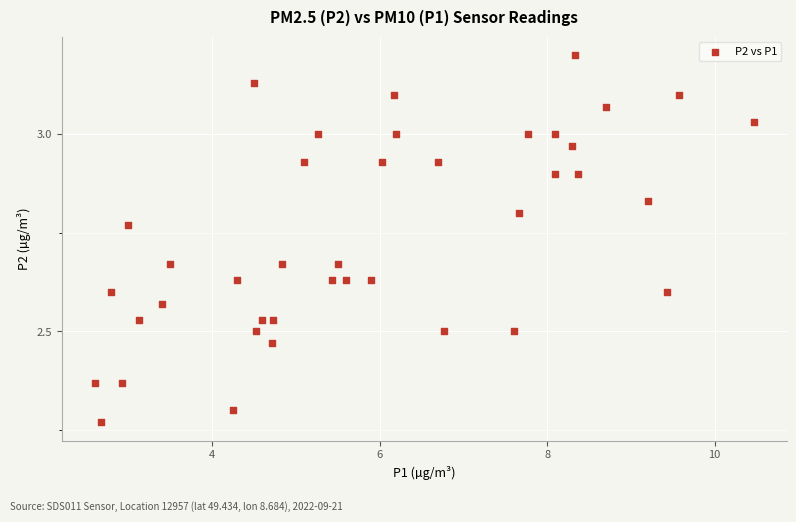

What is the range of Y values (max minus min)?

0.9